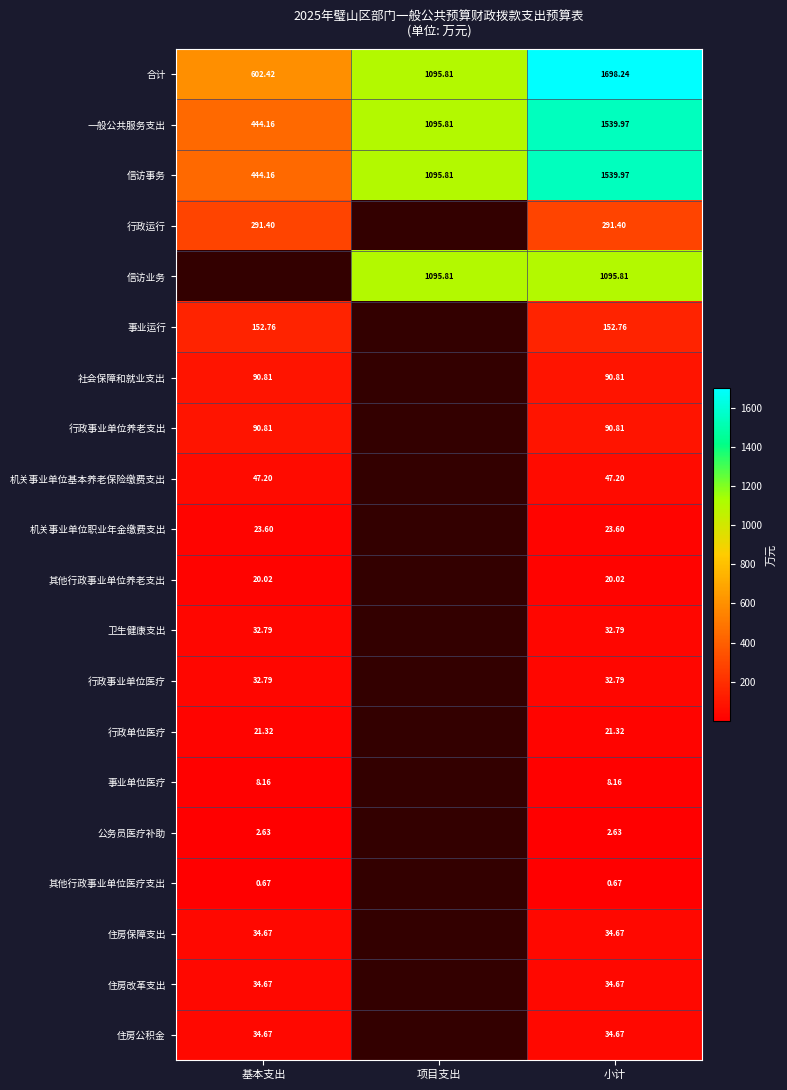

Where is 一般公共服务支出 nearest to the value 992?

项目支出